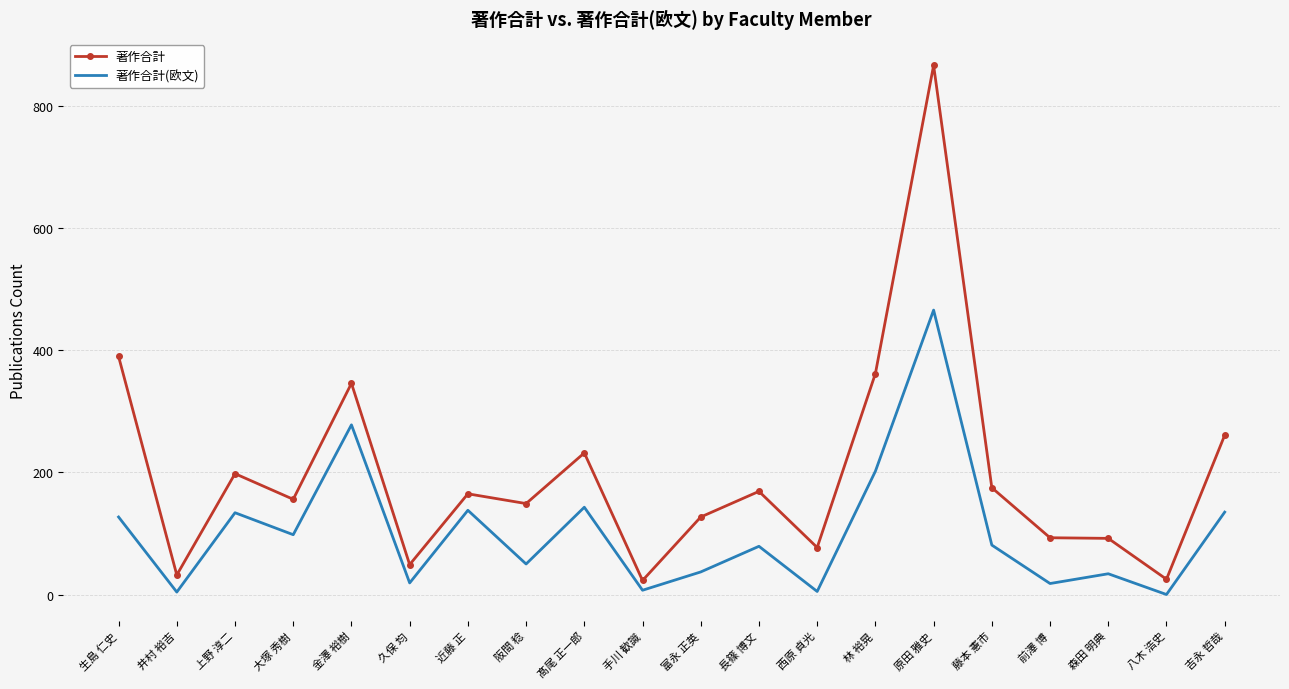

True or false: 著作合計(欧文) and 著作合計 intersect in this chart.

False